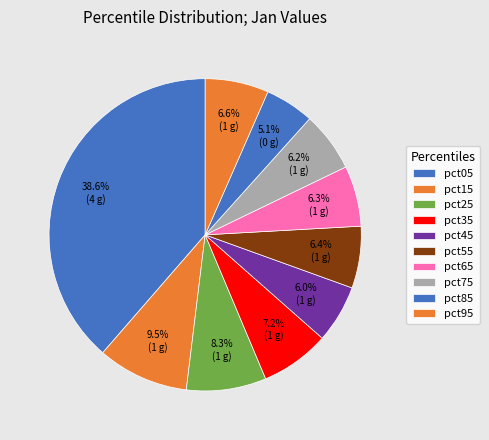

Count the number of slices in the pie.

10